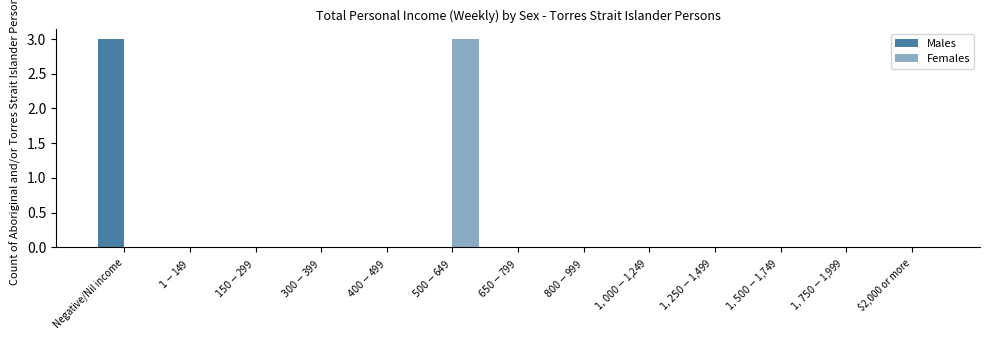

Rank the categories by Females value from highest to lowest.

$500-$649, Negative/Nil income, $1-$149, $150-$299, $300-$399, $400-$499, $650-$799, $800-$999, $1,000-$1,249, $1,250-$1,499, $1,500-$1,749, $1,750-$1,999, $2,000 or more